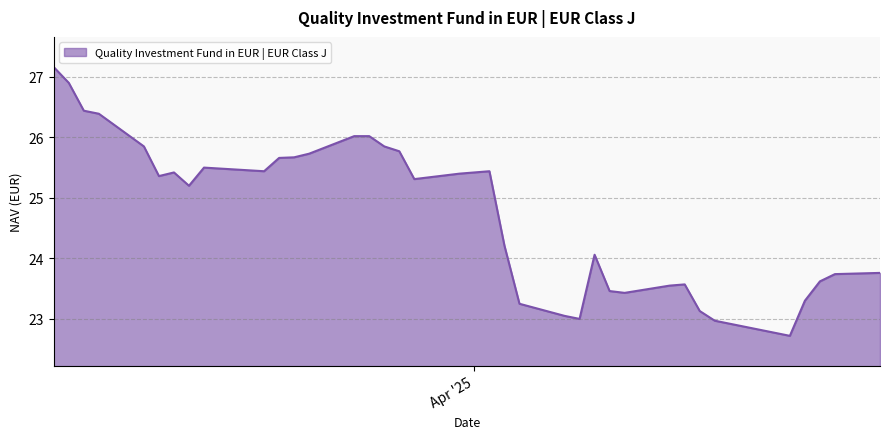

What is the minimum value shown in the chart?

22.7